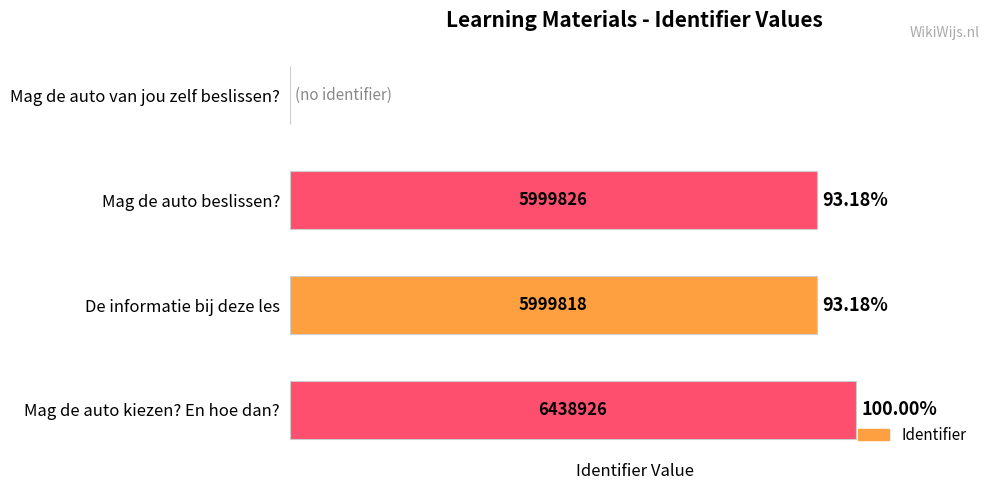

Where is the data nearest to the value 3219463?

De informatie bij deze les